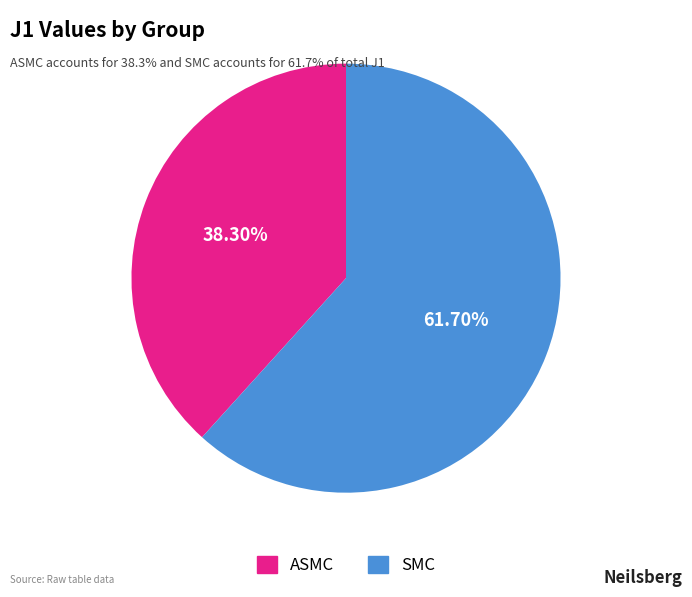

What percentage is the SMC slice, to the nearest percent?

62%